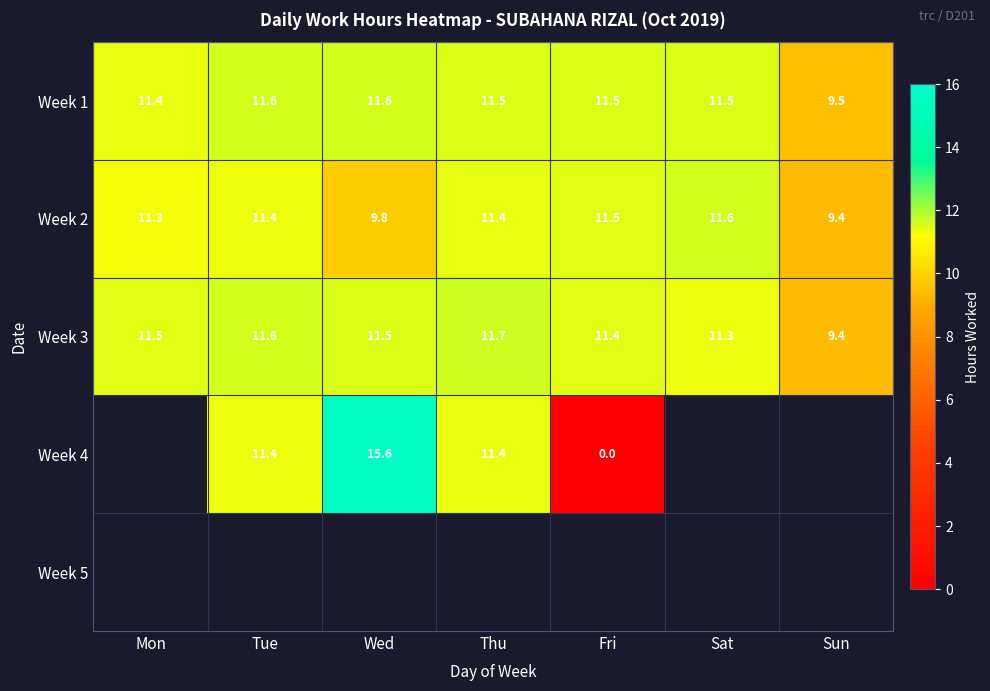

Which category has the lowest value across all series?

Fri